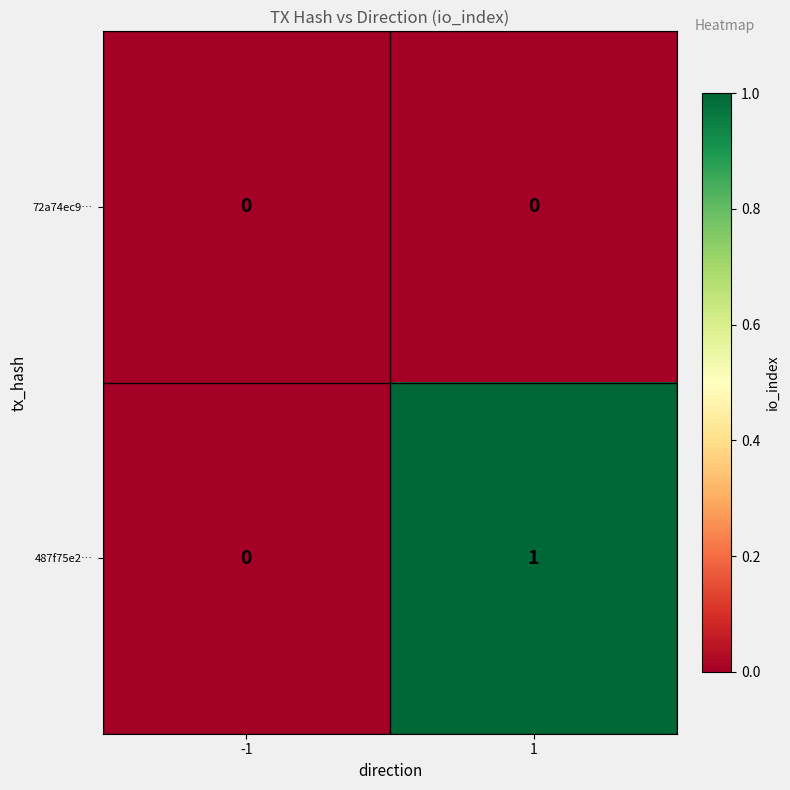

True or false: 72a74ec9… has a value of 0 at -1.

True